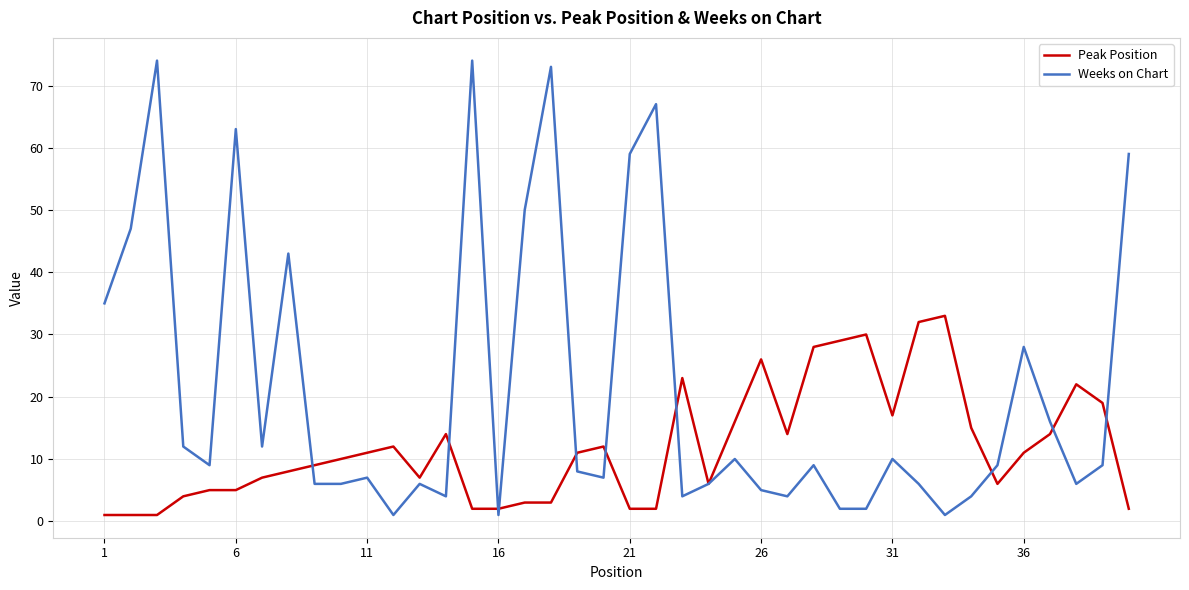

Does the chart display data point markers on the line(s)?

No